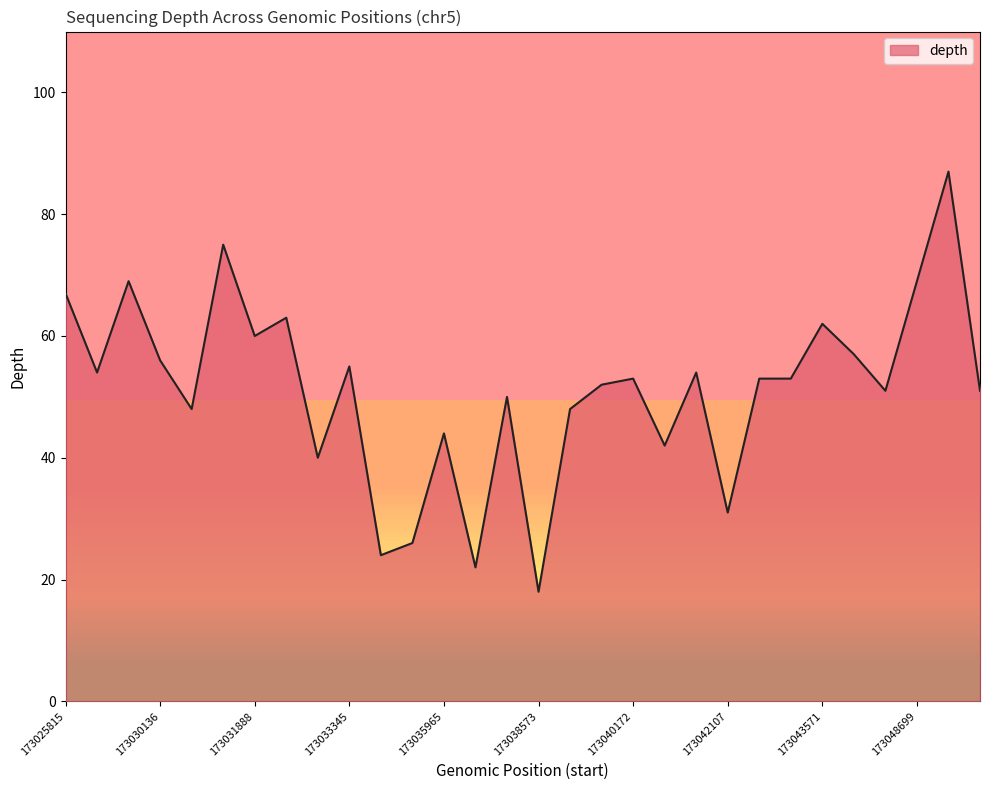

What is the maximum value shown in the chart?

87